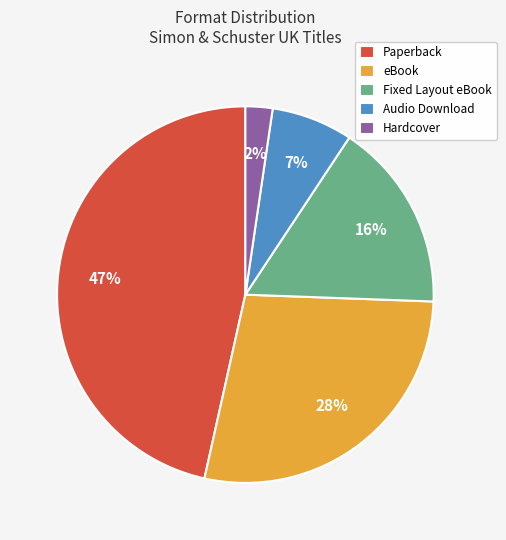

Is the sum of Fixed Layout eBook and Paperback greater than half?

Yes